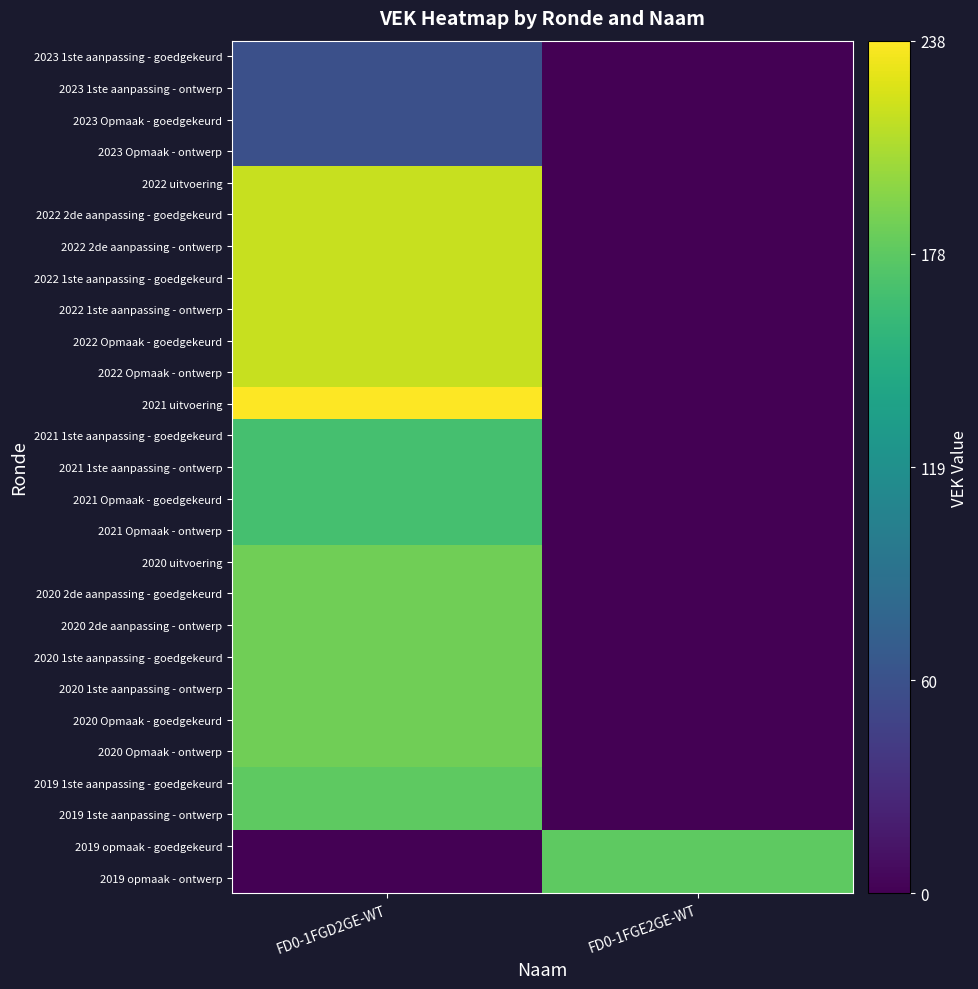

Which series has the largest range (max minus min)?

2021 uitvoering